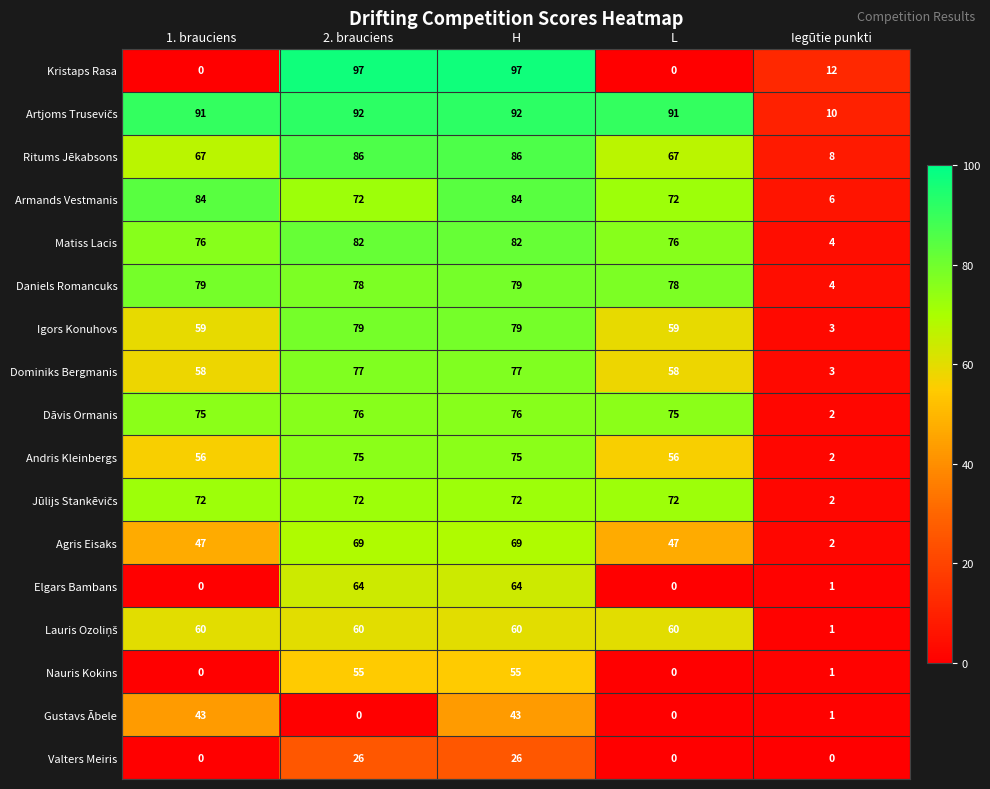

At which label does Igors Konuhovs reach its minimum?

Iegūtie punkti